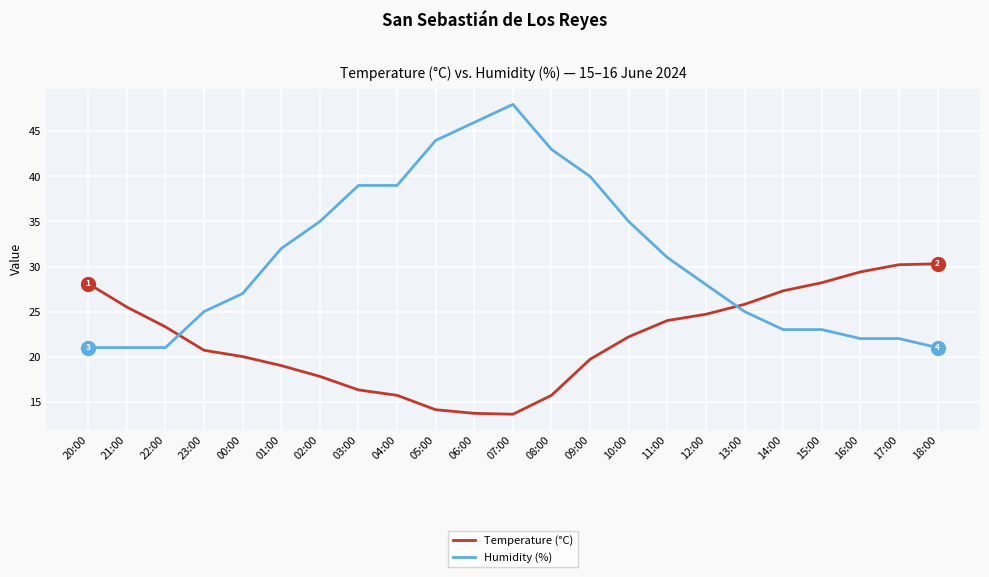

What is the spread (max minus min) of values at 22:00?

2.3